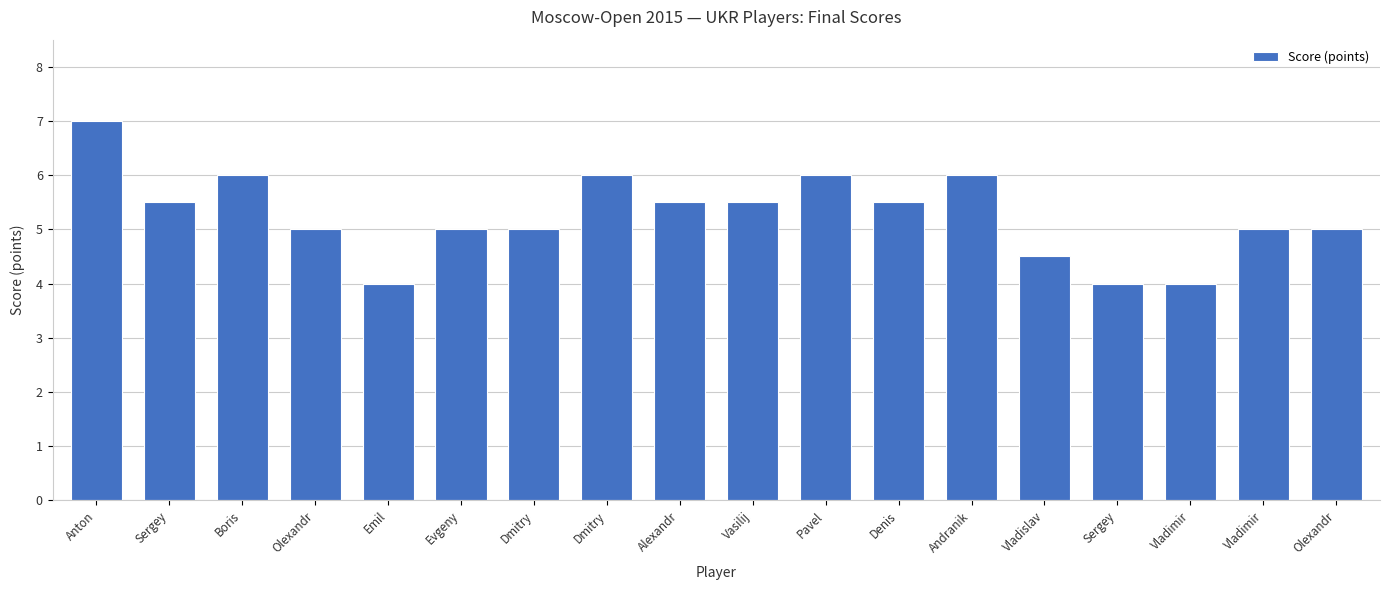

What is the value of the 18th bar from the left?

5.0